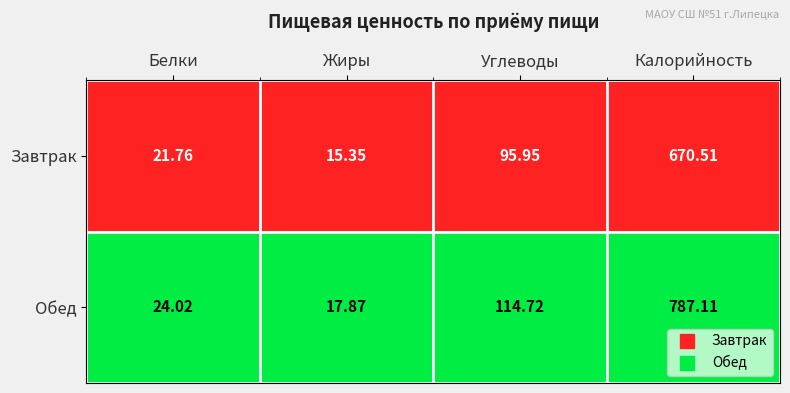

List the series in order of their peak value, highest first.

Обед, Завтрак